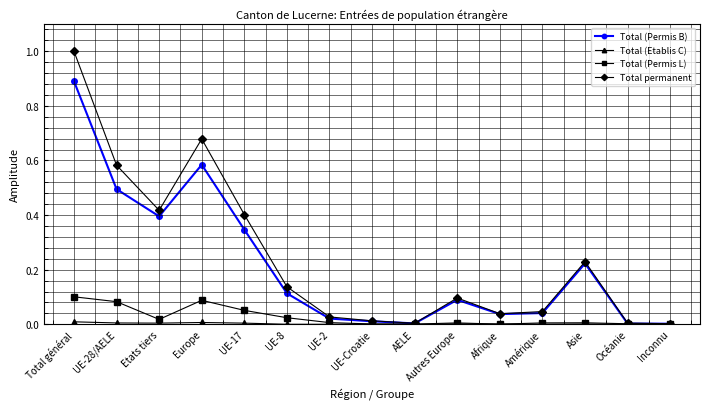

What is the label of the 15th point from the right?

Total général